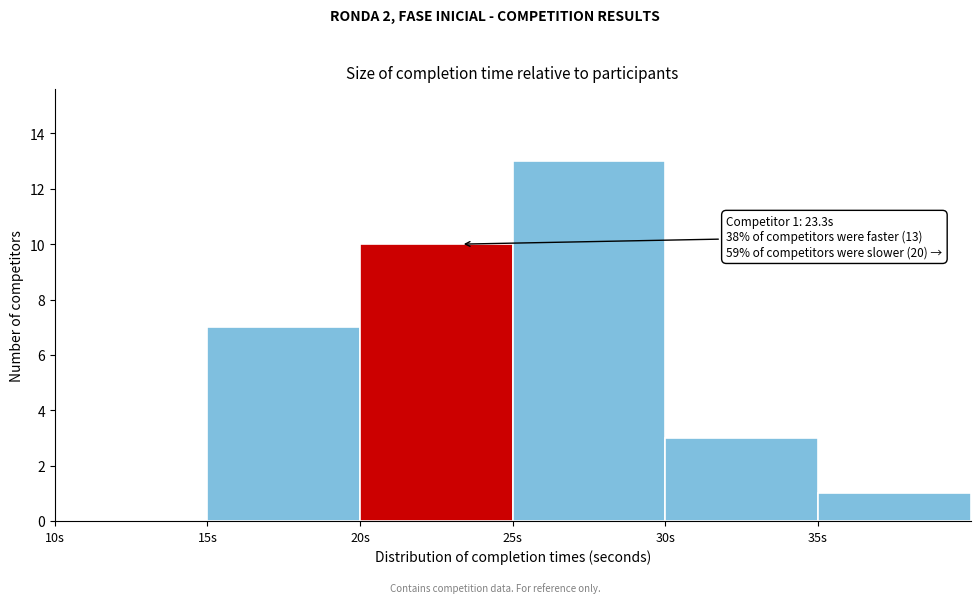

Which range on the x-axis has the tallest bar?

25 to 30